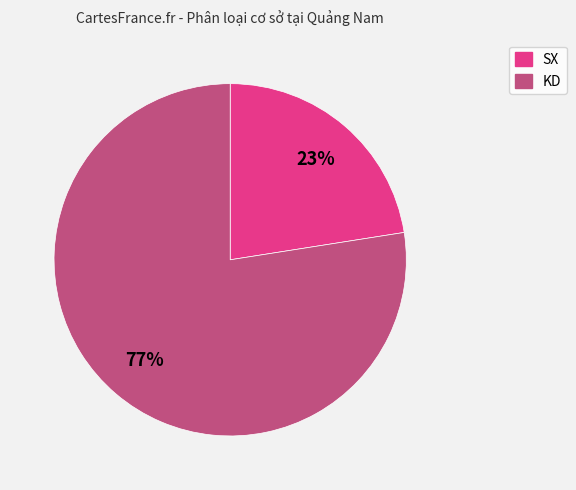

Does any single category account for the majority?

Yes